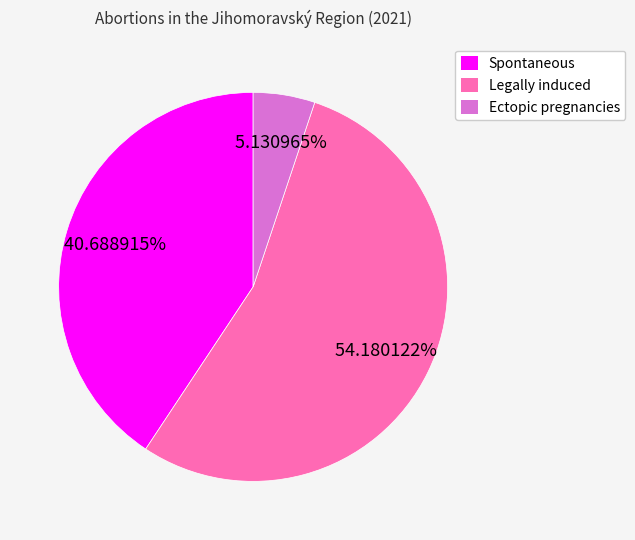

Which category accounts for the majority?

Legally induced